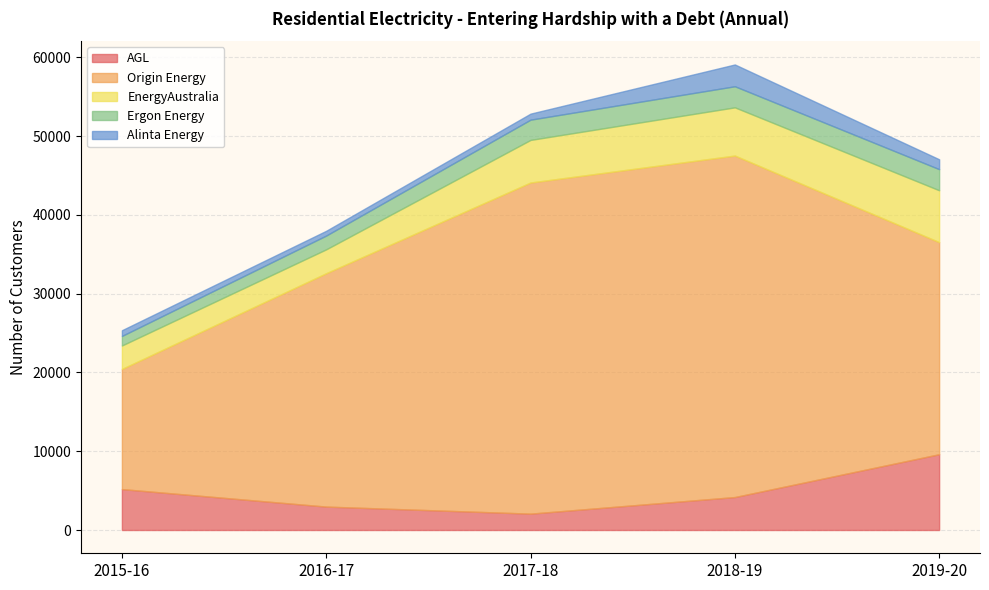

What is the smallest value displayed?

604